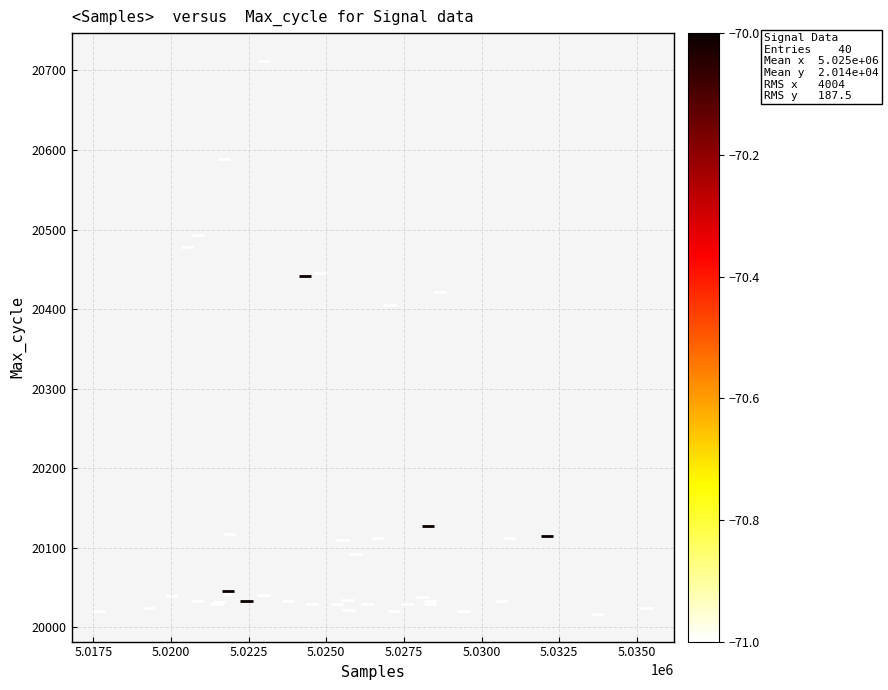

What Y value in the scatter plot is closest to 20364?

20405